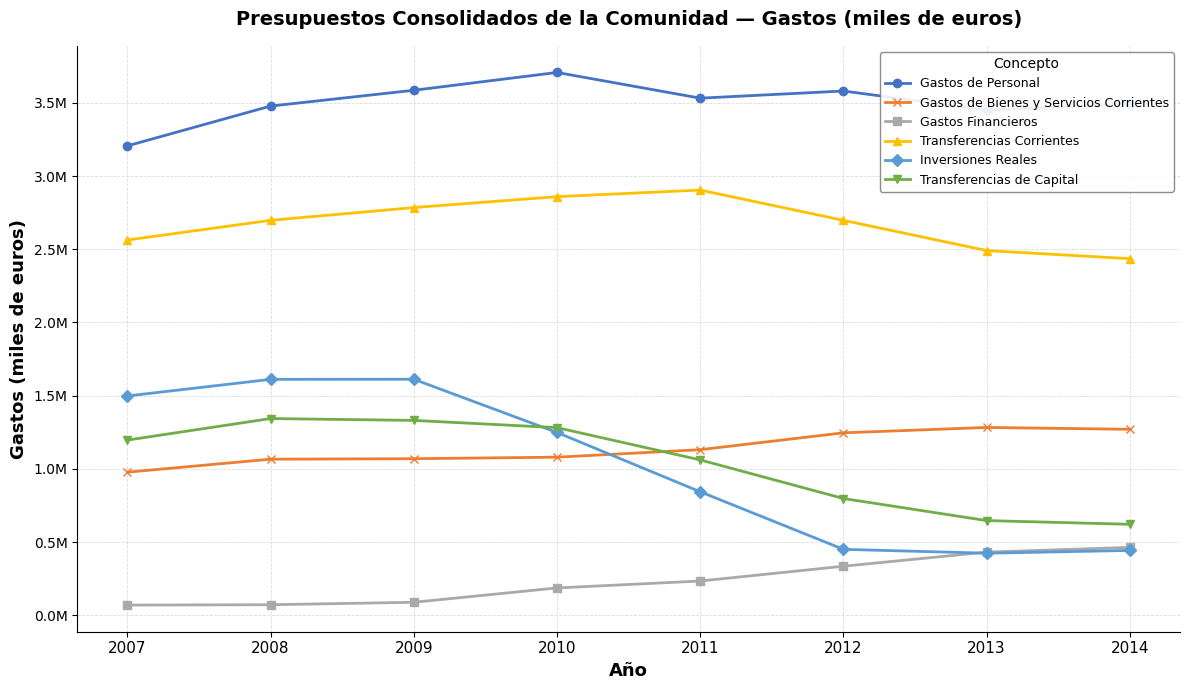

Reading left to right, what are all the values shown in this chart?

Gastos de Personal: 2007=3206504	2008=3478429	2009=3586187	2010=3707872	2011=3532260	2012=3581288	2013=3450445	2014=3494249
Gastos de Bienes y Servicios Corrientes: 2007=977615	2008=1066180	2009=1069430	2010=1079872	2011=1131088	2012=1246305	2013=1282939	2014=1270386
Gastos Financieros: 2007=69485	2008=71900	2009=88705	2010=186708	2011=233879	2012=335088	2013=431334	2014=463550
Transferencias Corrientes: 2007=2563202	2008=2697930	2009=2785015	2010=2859555	2011=2904687	2012=2697695	2013=2491227	2014=2435840
Inversiones Reales: 2007=1498098	2008=1611582	2009=1612141	2010=1248666	2011=843373	2012=450387	2013=423967	2014=442792
Transferencias de Capital: 2007=1196689	2008=1343709	2009=1331097	2010=1281773	2011=1061206	2012=797468	2013=646701	2014=621438